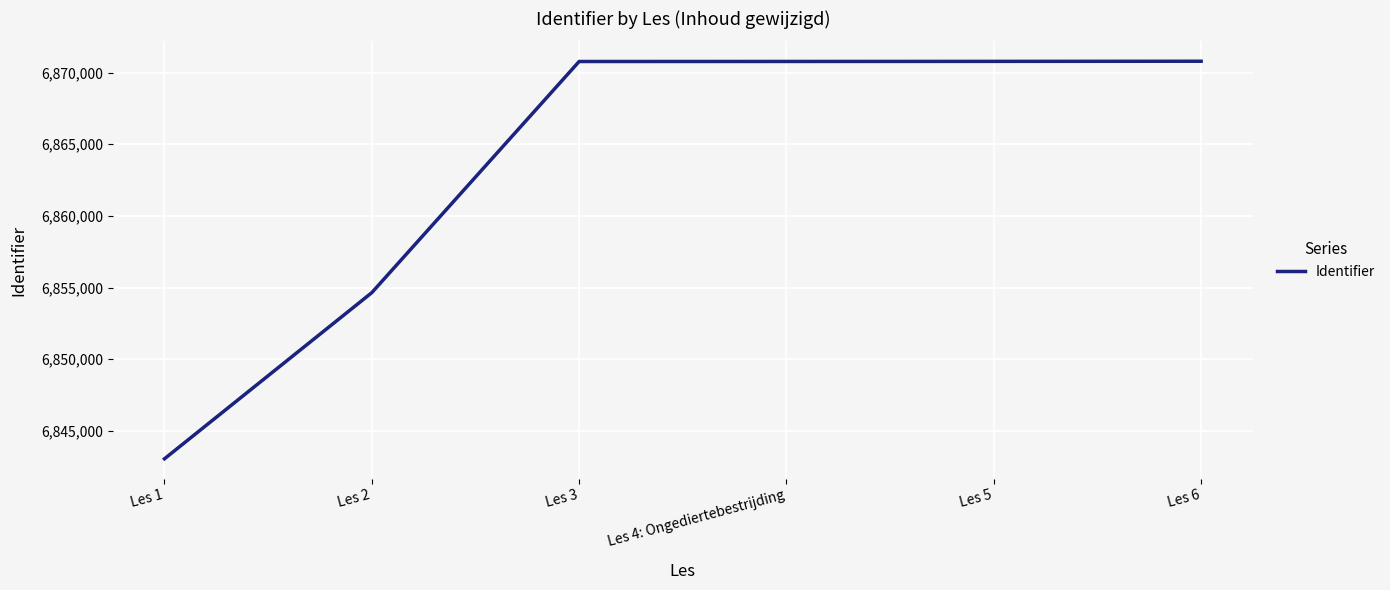

What is the difference between the second highest and second lowest values?

16137